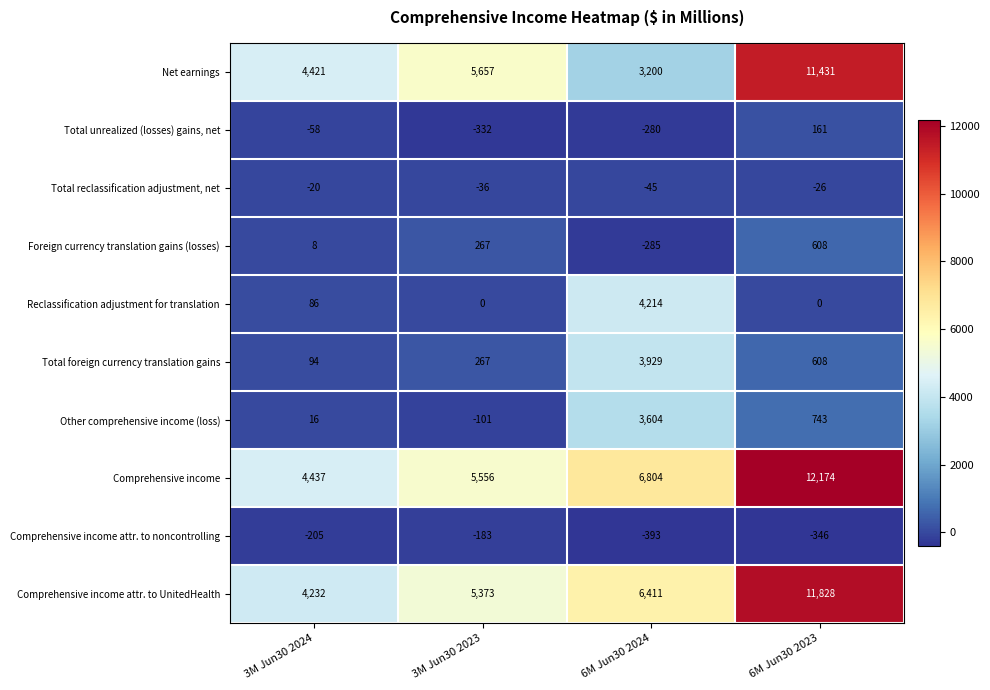

At how many categories does at least one series exceed 11579?

1